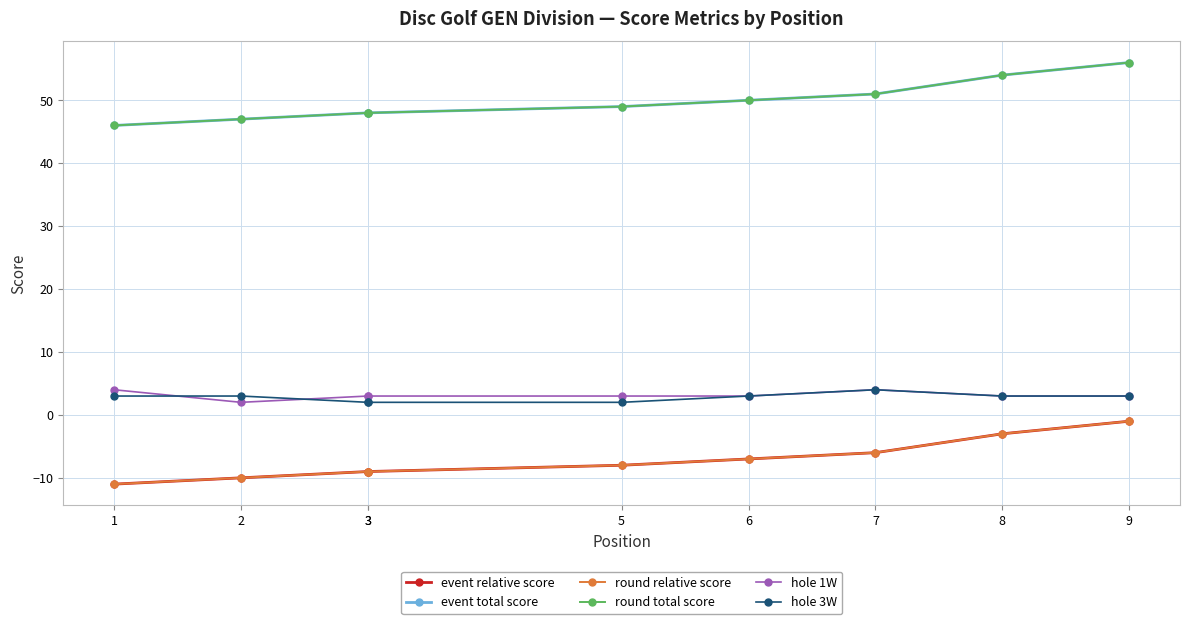

How many lines are shown in the chart?

6